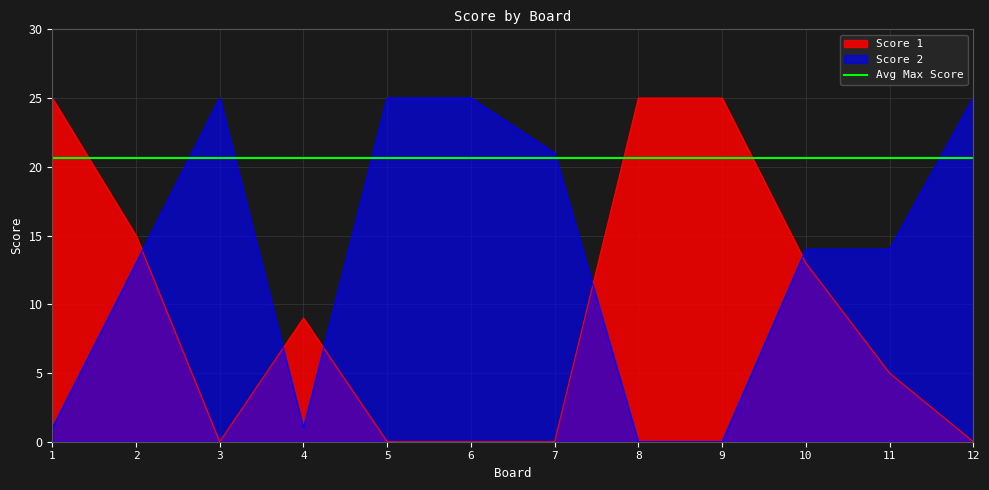

How many interior local peaks does the Score 1 series have?

1